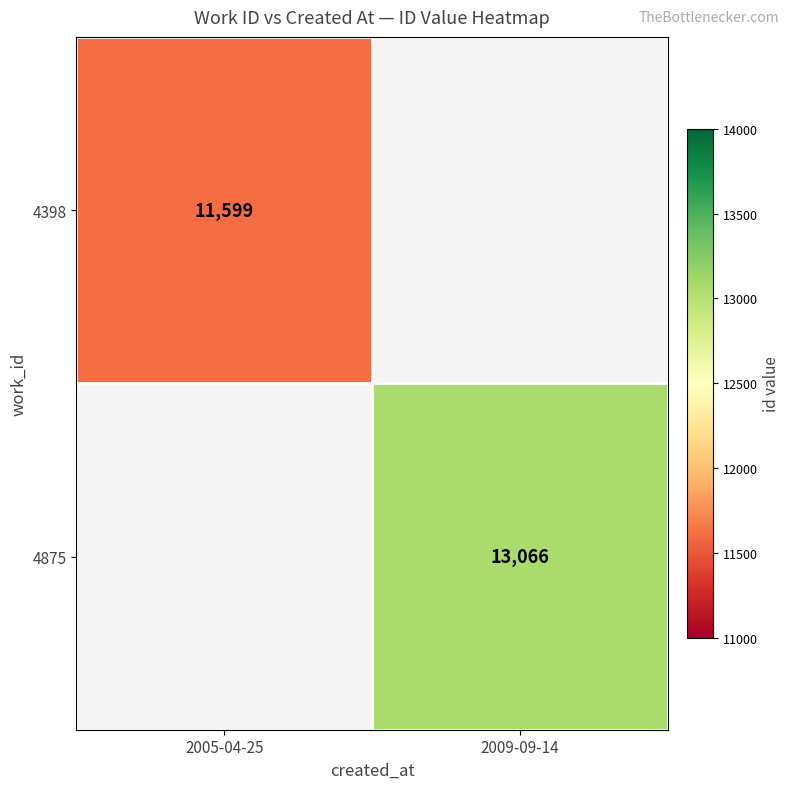

Is the value of 4398 at 2005-04-25 greater than the value of 4875 at 2009-09-14?

No